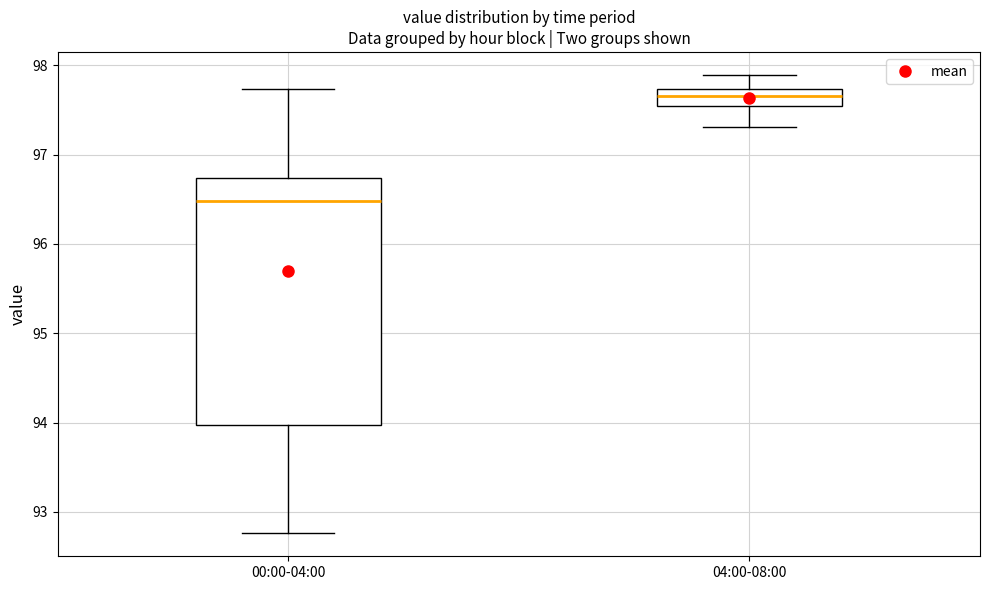

Which box's median line is the lowest?

00:00-04:00